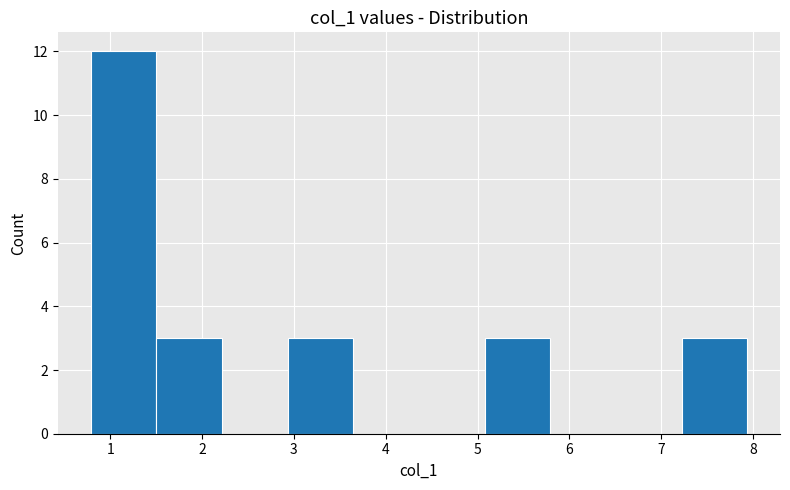

What is the height of the bar covering 0.8 to 1.5 on the x-axis? Neither the bar edges nor the heights are printed on the chart, so give them approximately, as read against the axes.

12